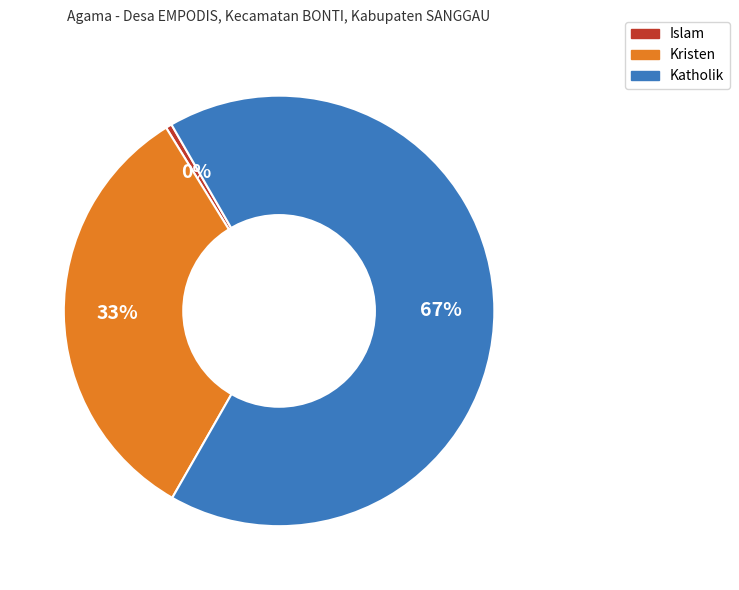

Rank the categories by value from lowest to highest.

Islam, Kristen, Katholik